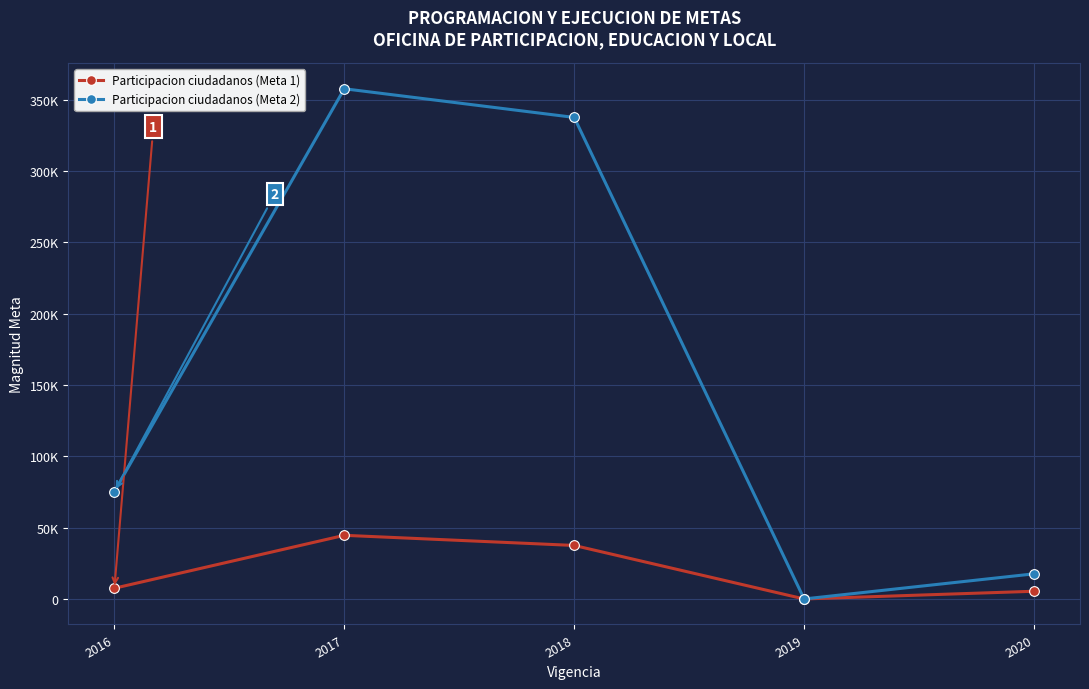

How many interior local valleys does the Participacion ciudadanos (Meta 1) series have?

1